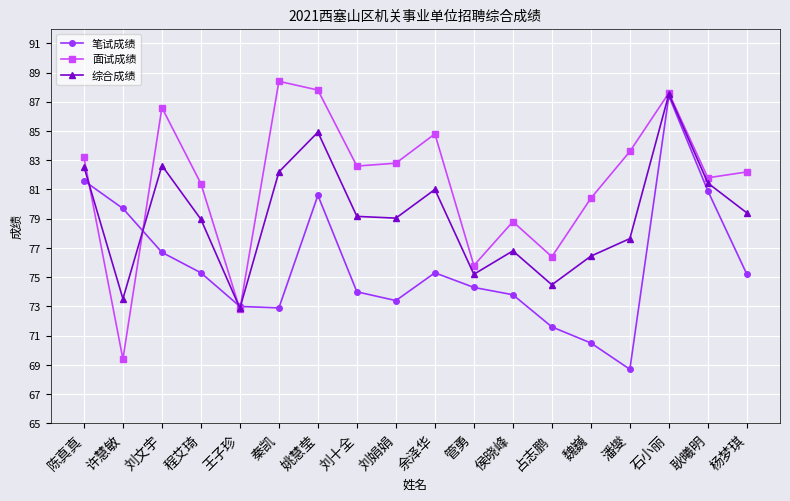

What is the difference between the highest and lowest values at 占志鹏?

4.8